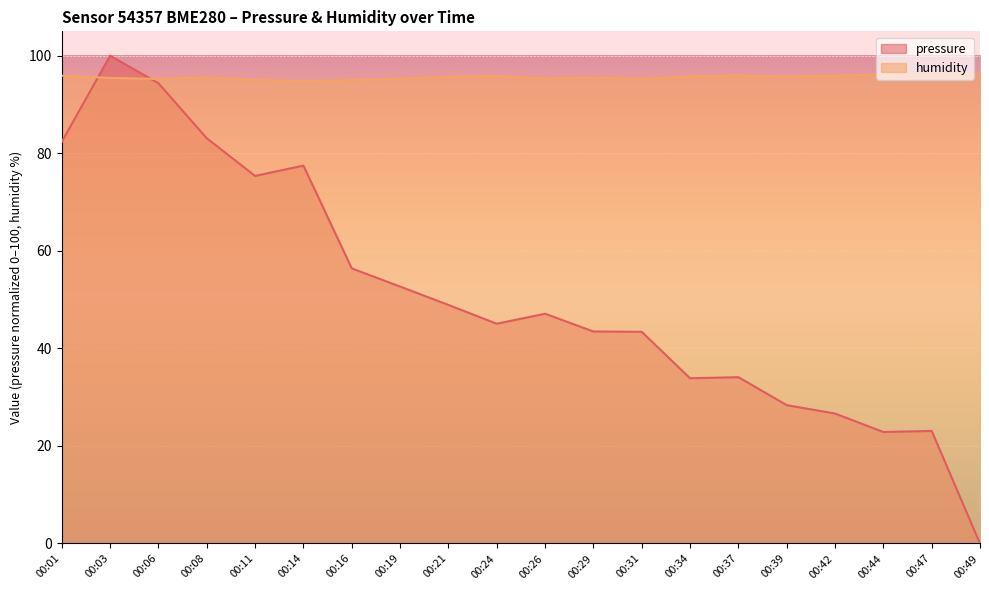

True or false: pressure has more than 2 points higher than both neighbors.

True